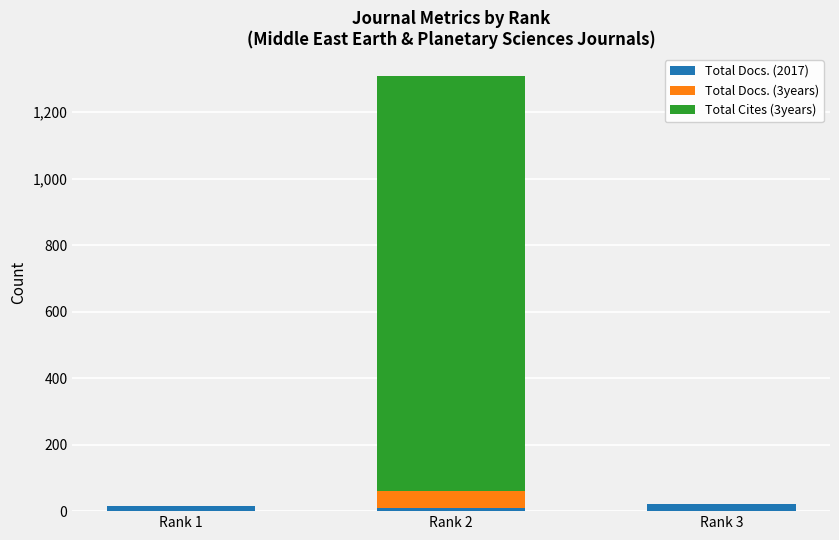

What is the sum of all Total Docs. (2017) values?

42